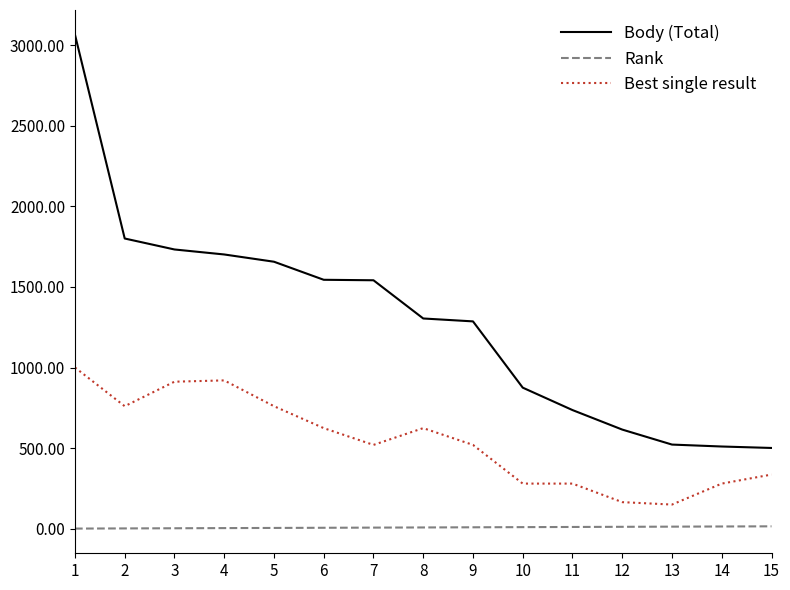

Which category has the highest value across all series?

1